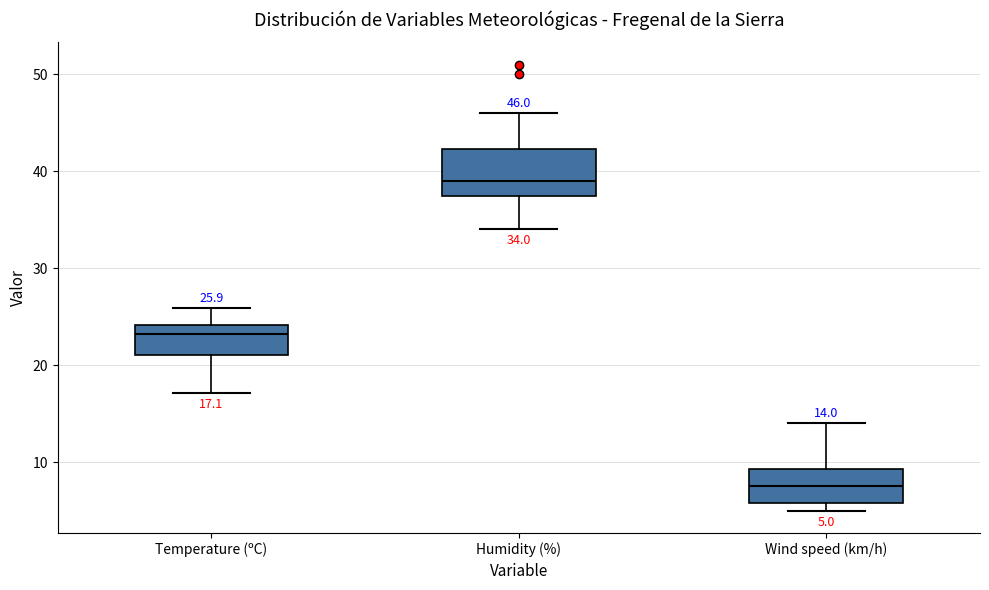

Comparing the boxes themselves (not the whiskers), which one is the tallest?

Humidity (%)